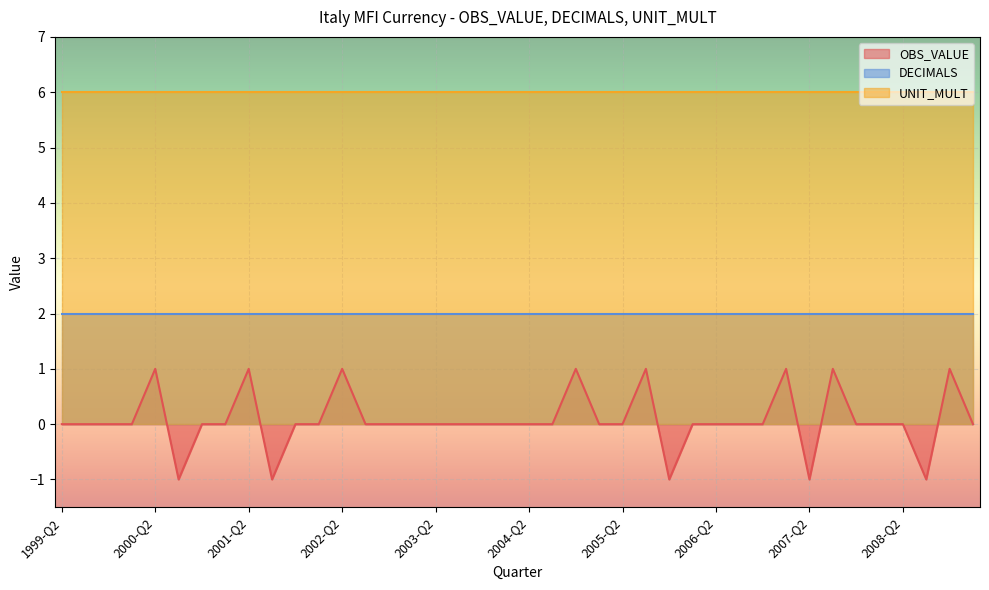

Reading right to left, list all the values displayed in this chart.

OBS_VALUE: 0	1	-1	0	0	0	1	-1	1	0	0	0	0	-1	1	0	0	1	0	0	0	0	0	0	0	0	0	1	0	0	-1	1	0	0	-1	1	0	0	0	0
DECIMALS: 2	2	2	2	2	2	2	2	2	2	2	2	2	2	2	2	2	2	2	2	2	2	2	2	2	2	2	2	2	2	2	2	2	2	2	2	2	2	2	2
UNIT_MULT: 6	6	6	6	6	6	6	6	6	6	6	6	6	6	6	6	6	6	6	6	6	6	6	6	6	6	6	6	6	6	6	6	6	6	6	6	6	6	6	6